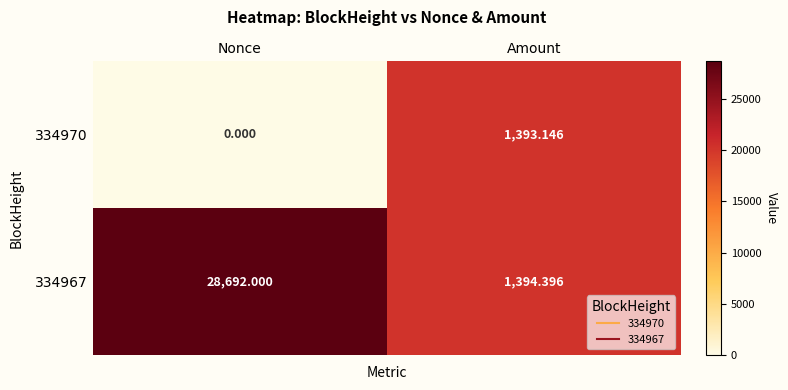

Which label corresponds to the largest value in the chart?

Nonce